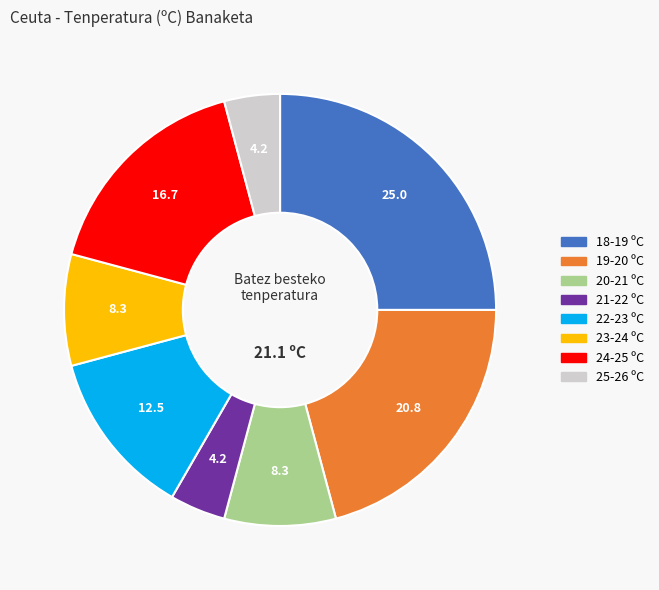

Does any single category account for the majority?

No